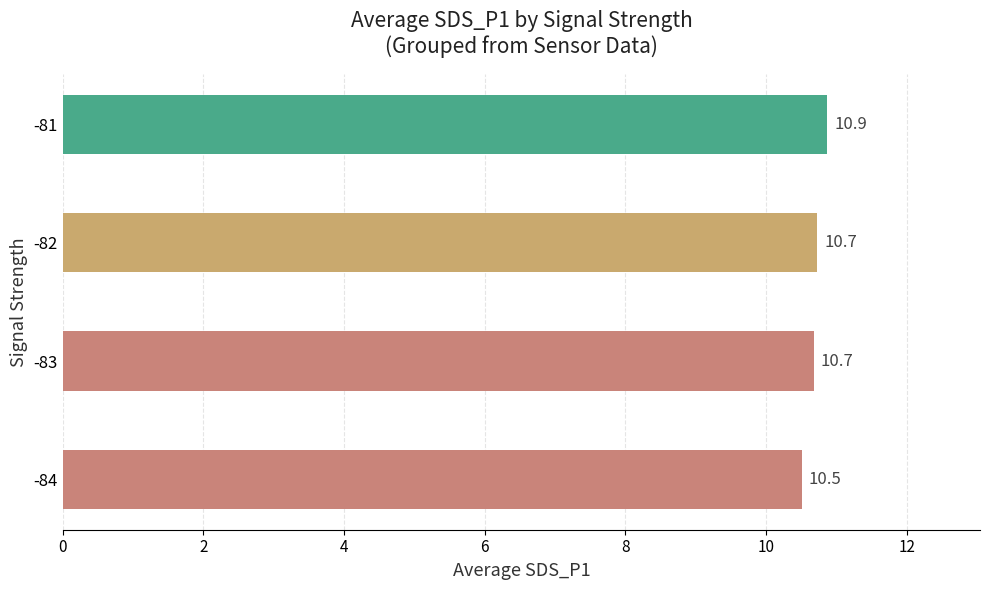

Are the bars horizontal?

Yes